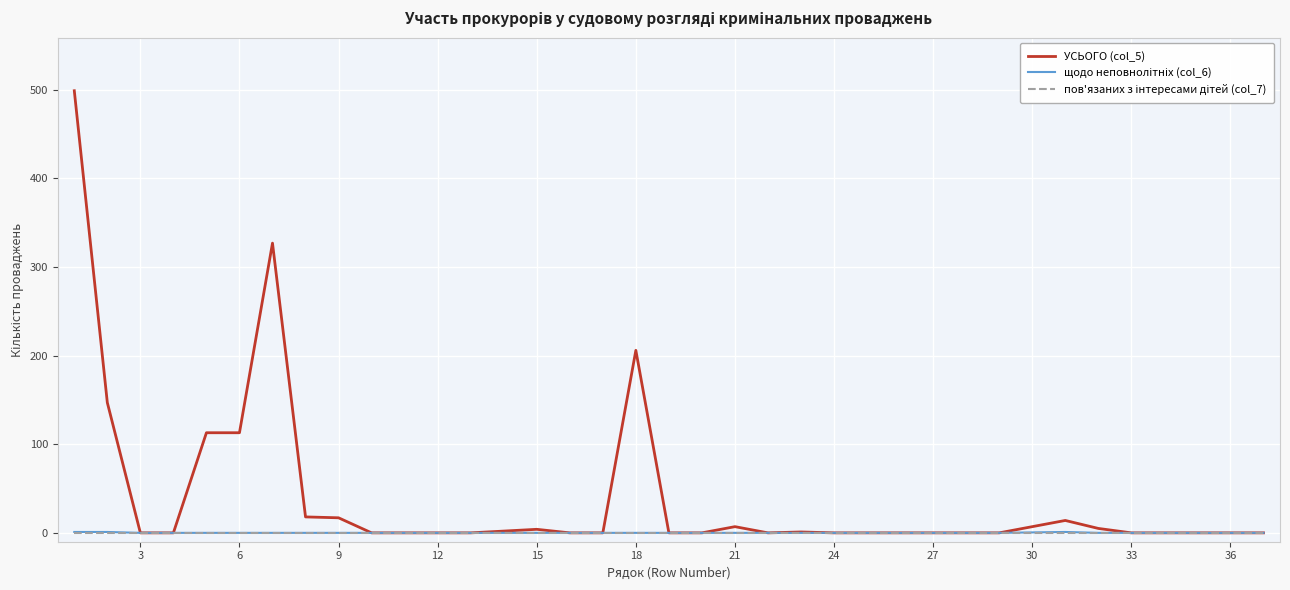

What is the maximum value shown in the chart?

499